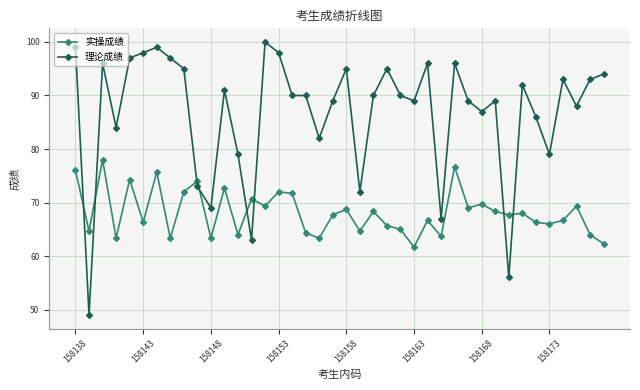

Which series has the largest total across all categories?

理论成绩